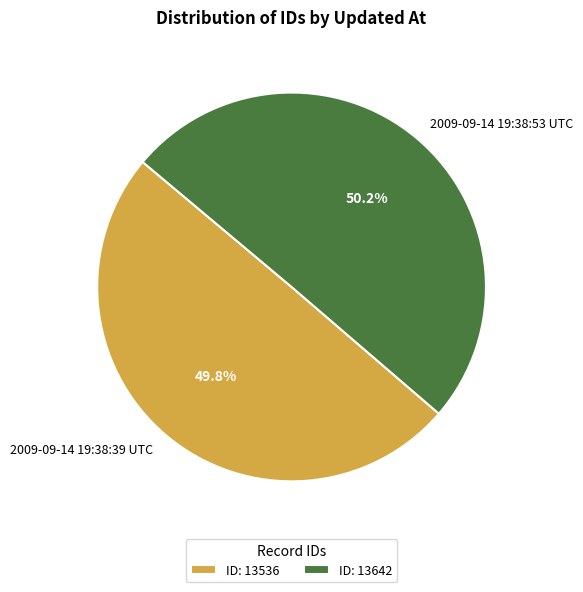

What is the ratio of the value at 2009-09-14 19:38:39 UTC to the value at 2009-09-14 19:38:53 UTC?

1.0